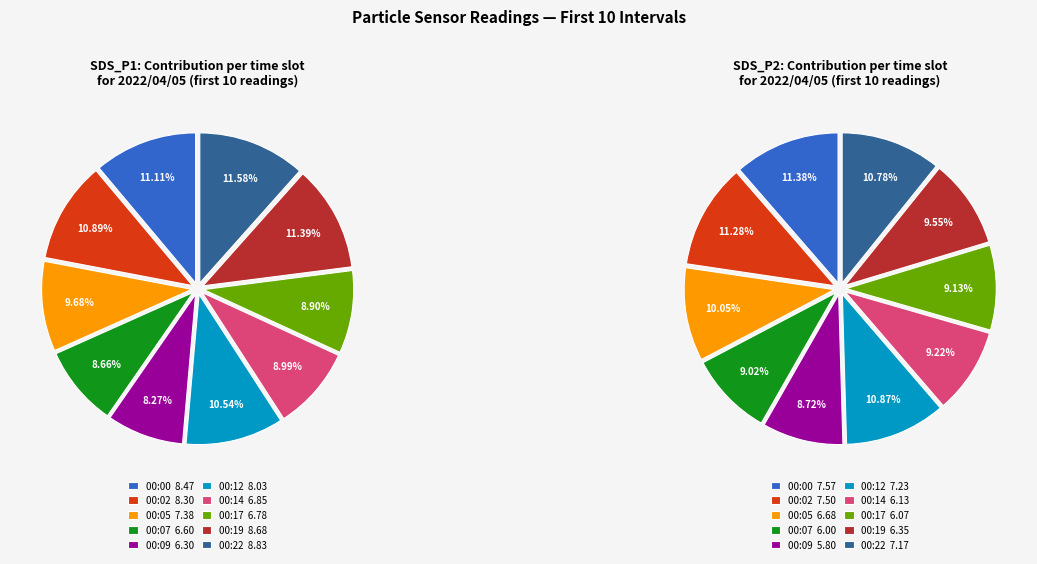

To the nearest percent, what is the average slice percentage?

10%